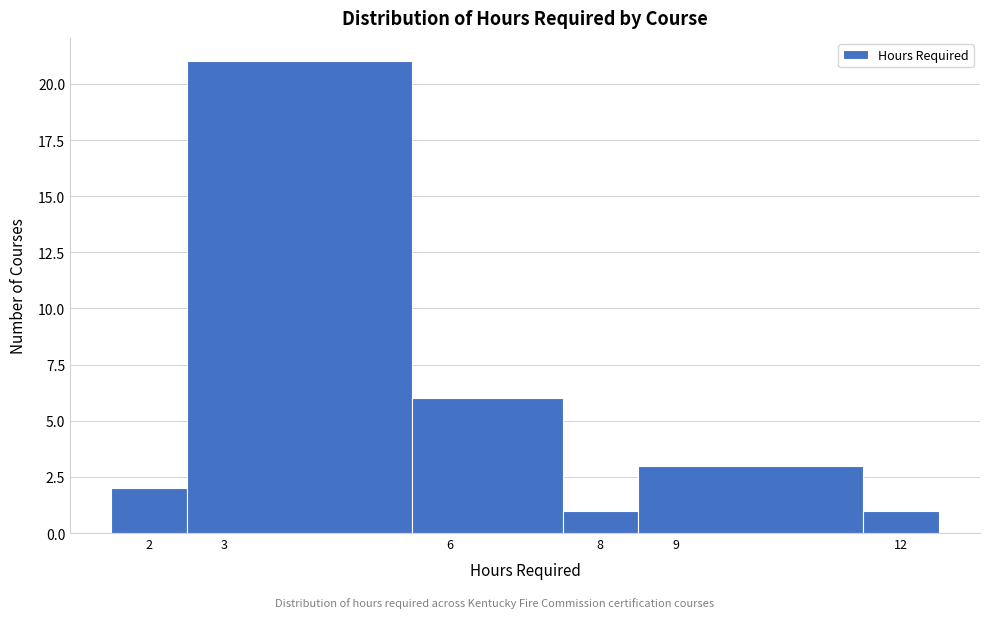

What is the height of the bar covering 2.5 to 5.5 on the x-axis? The values are not printed on the chart, so give them approximately, as read against the axis.

21